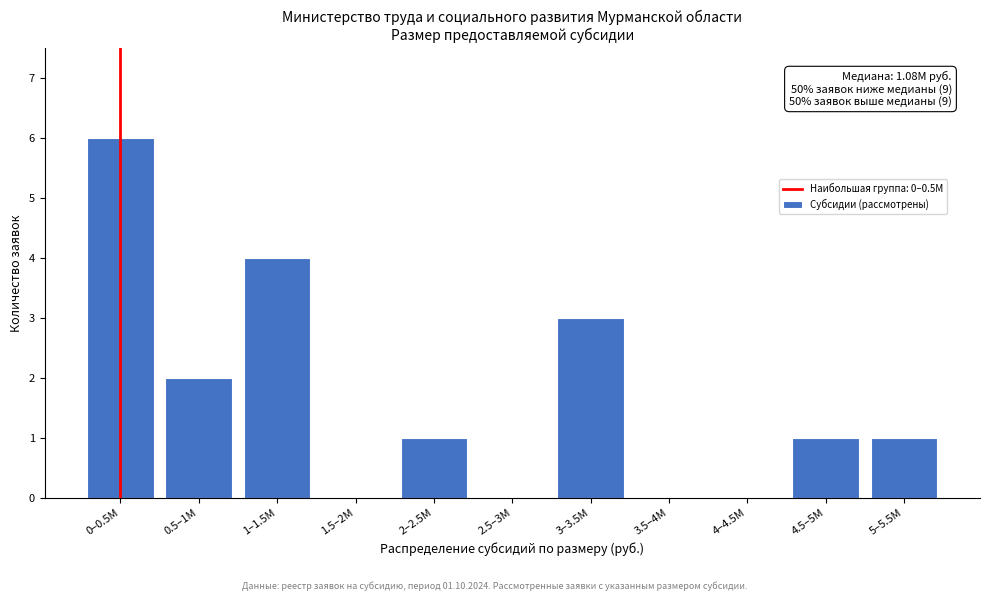

Reading left to right, what are all the values shown in this chart?

0–0.5M=6	0.5–1M=2	1–1.5M=4	1.5–2M=0	2–2.5M=1	2.5–3M=0	3–3.5M=3	3.5–4M=0	4–4.5M=0	4.5–5M=1	5–5.5M=1